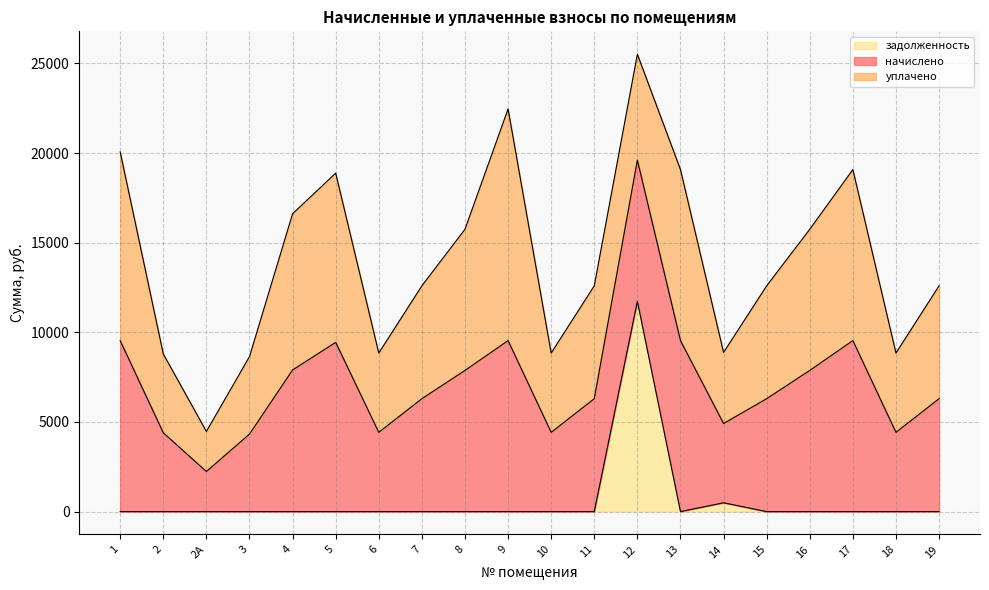

How many values in the задолженность series exceed 0?

2